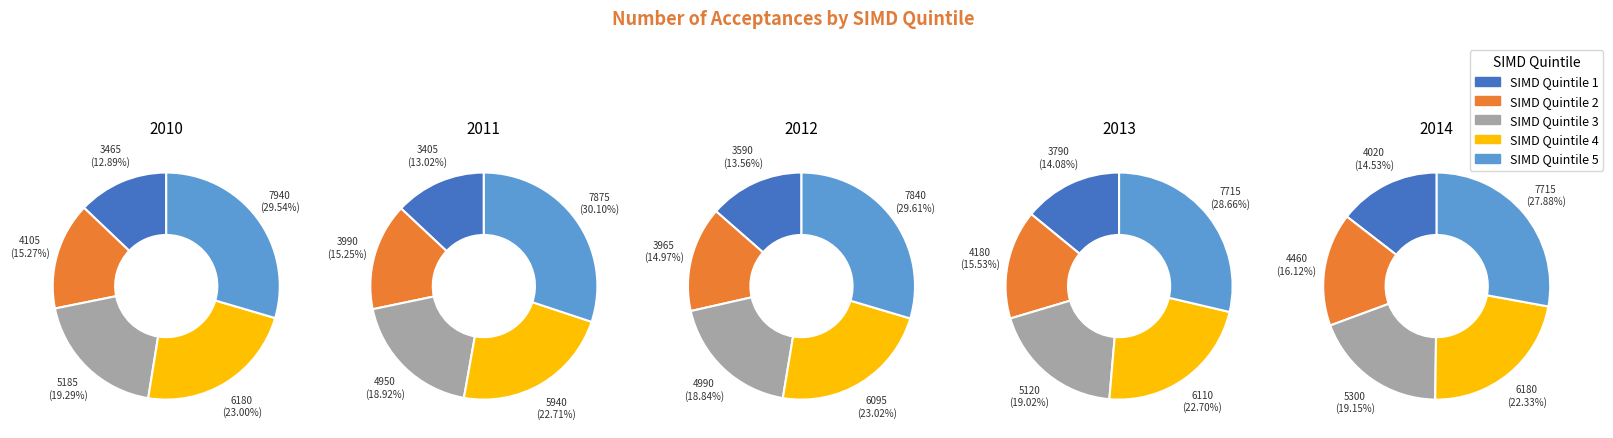

How many slices are in this pie chart?

5